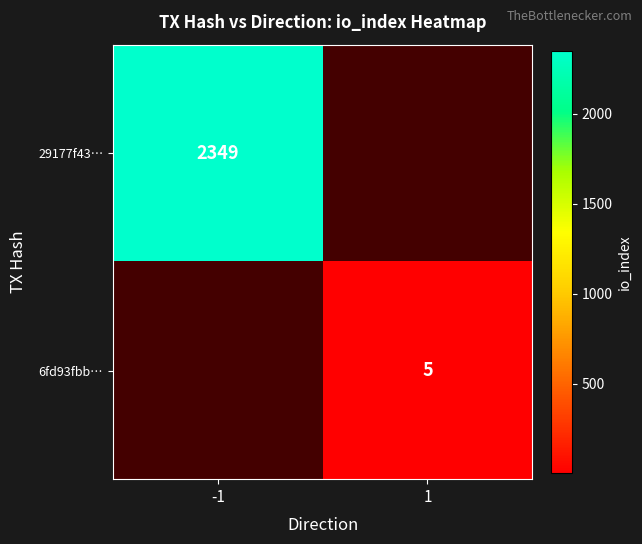

What is the greatest value displayed?

2349.0